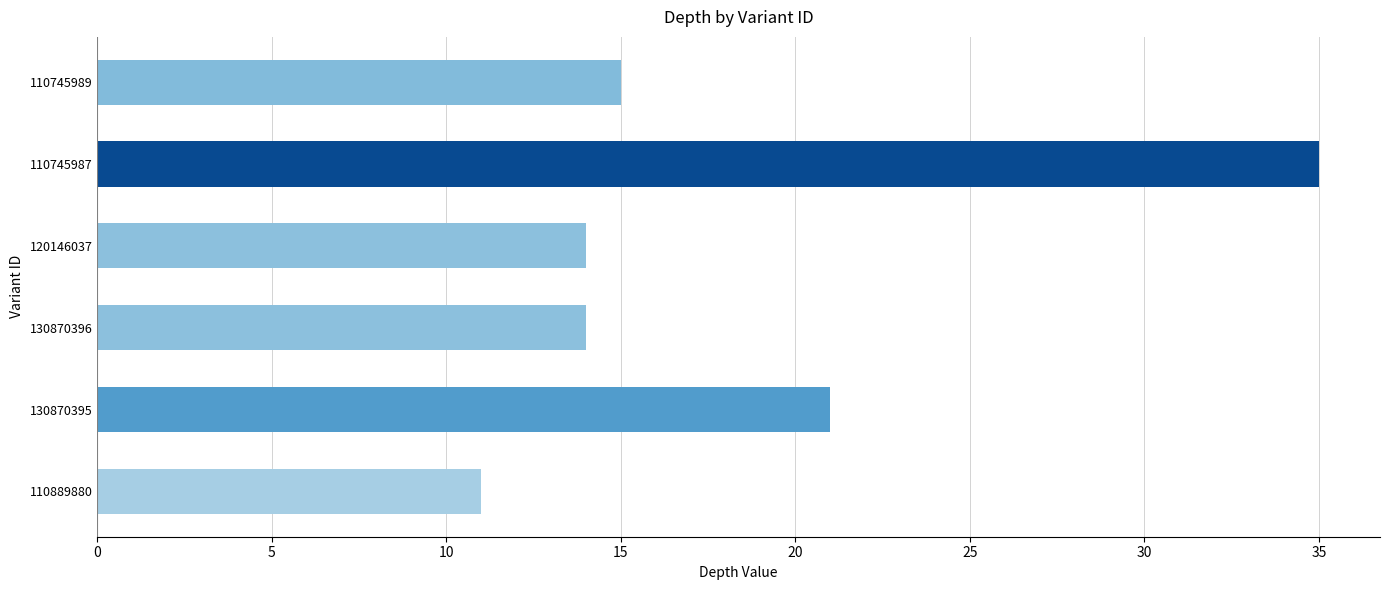

What is the average value?

18